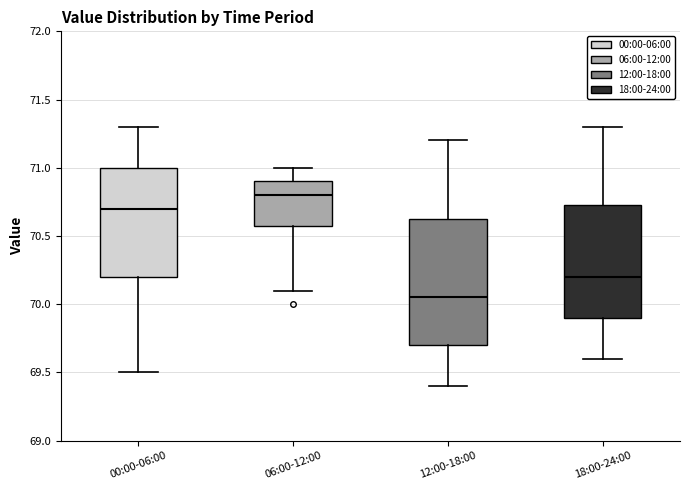

Comparing the boxes themselves (not the whiskers), which one is the tallest?

12:00-18:00